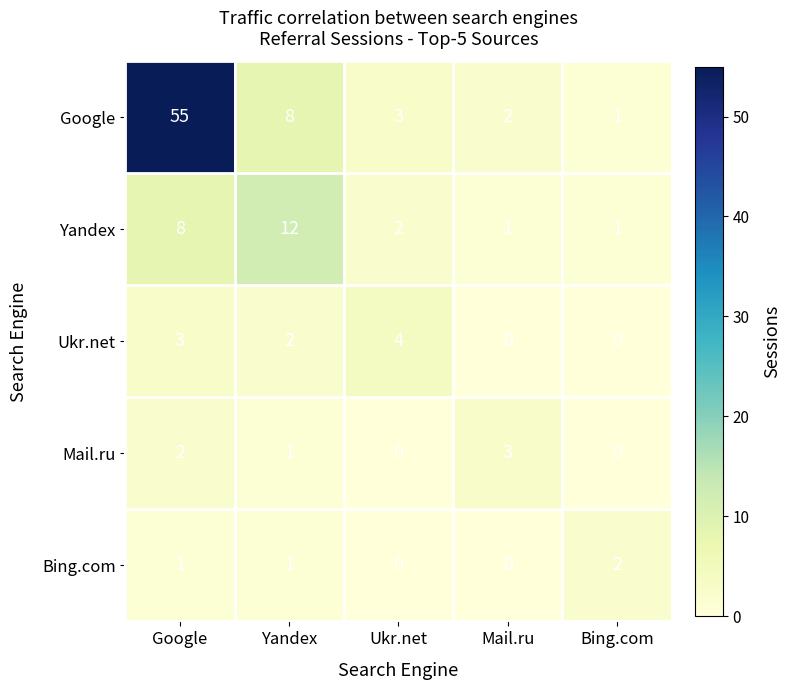

At which label is Mail.ru closest to 1?

Yandex